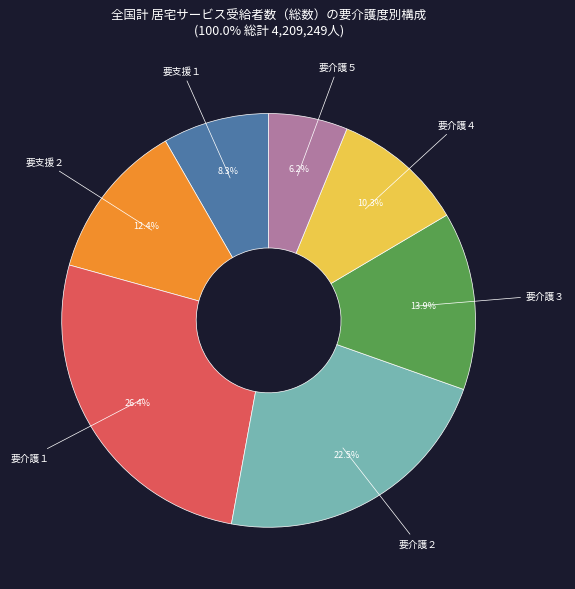

Is there a majority slice in this chart?

No